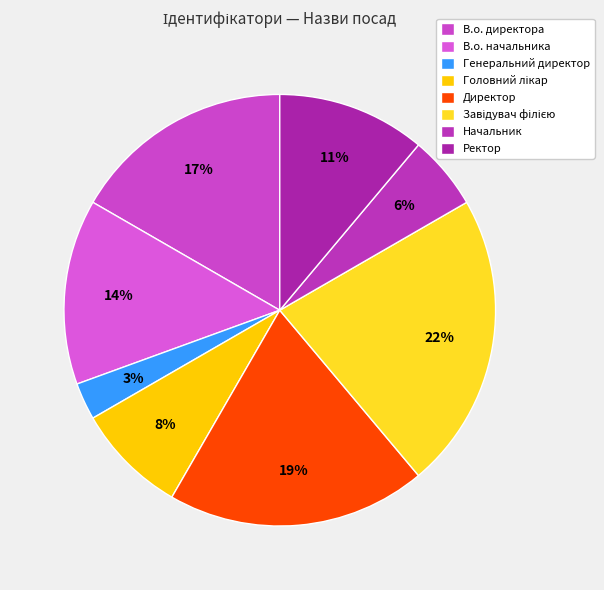

Approximately how many times larger is the value at Головний лікар compared to В.о. начальника?

0.6